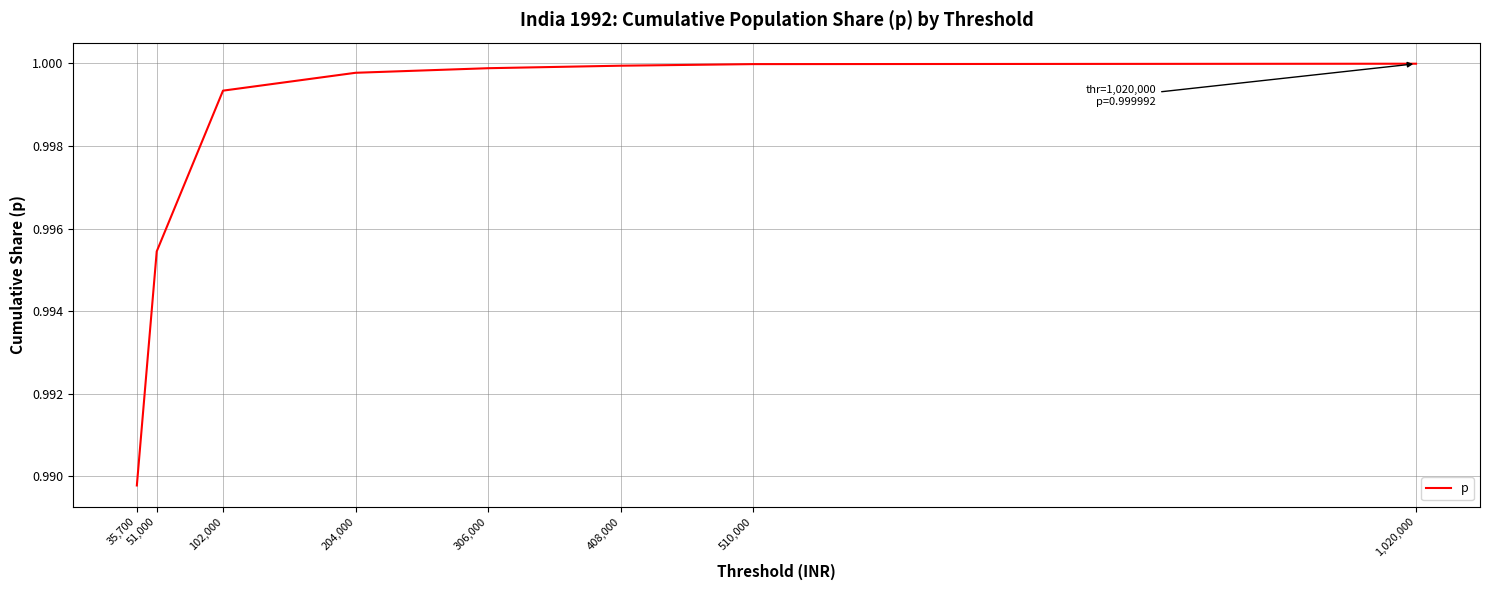

At which category does the chart reach its minimum across all series?

35,700